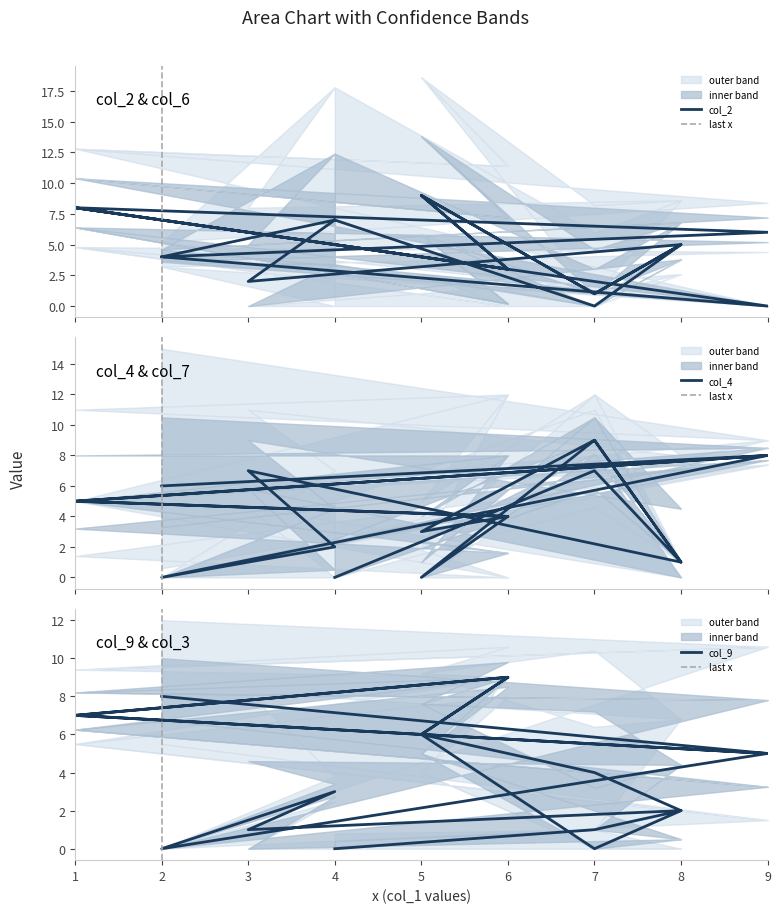

How many times do col_9 and col_2 cross each other?

11